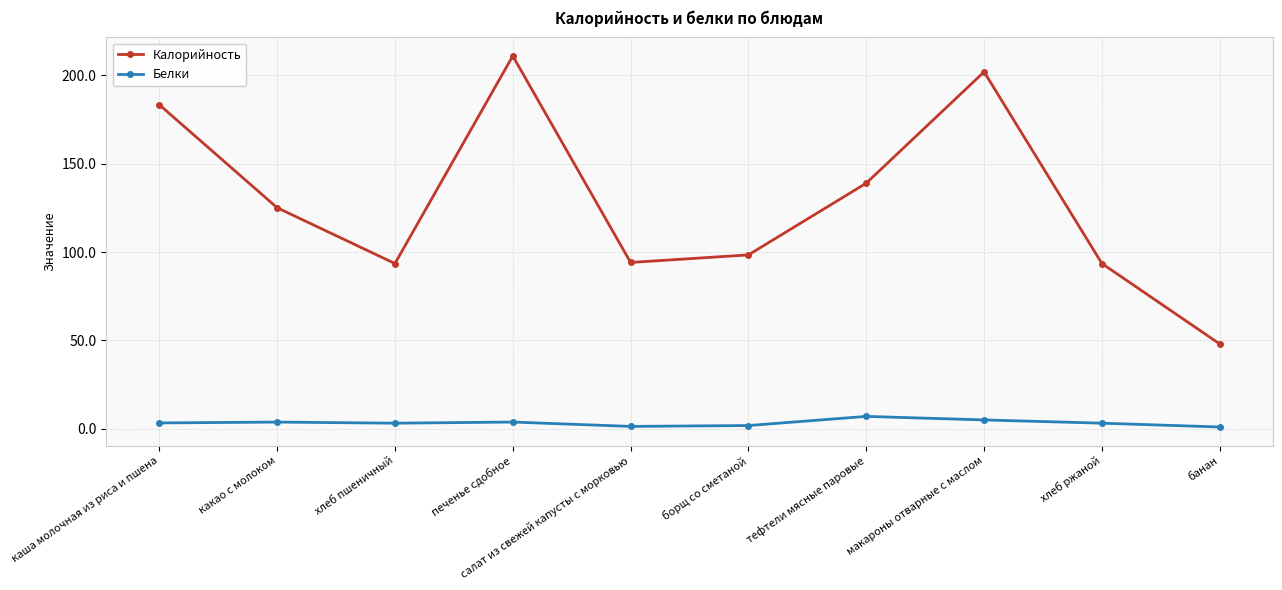

Which series has the widest spread of values?

Калорийность